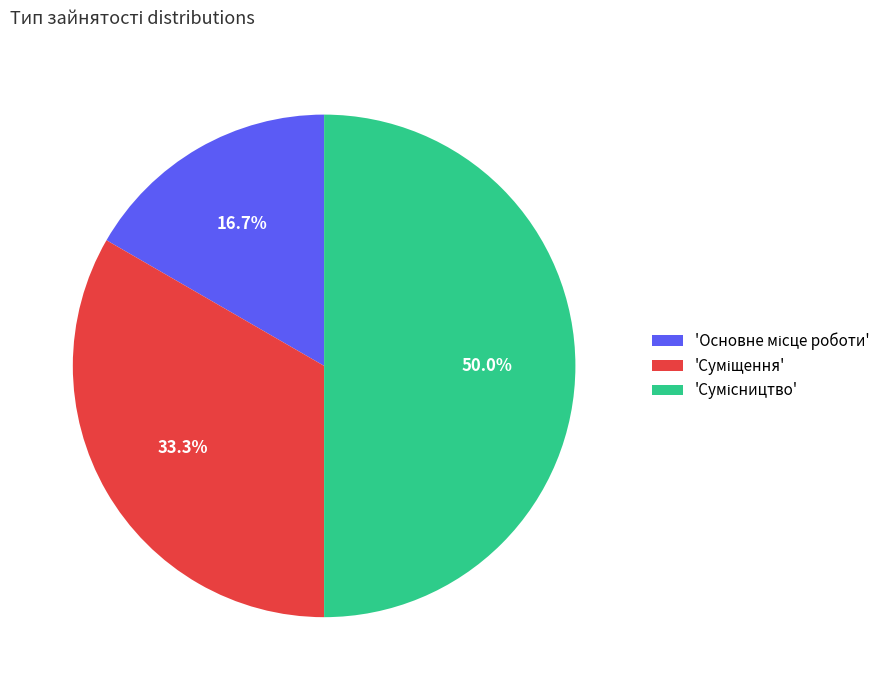

How many slices are in this pie chart?

3